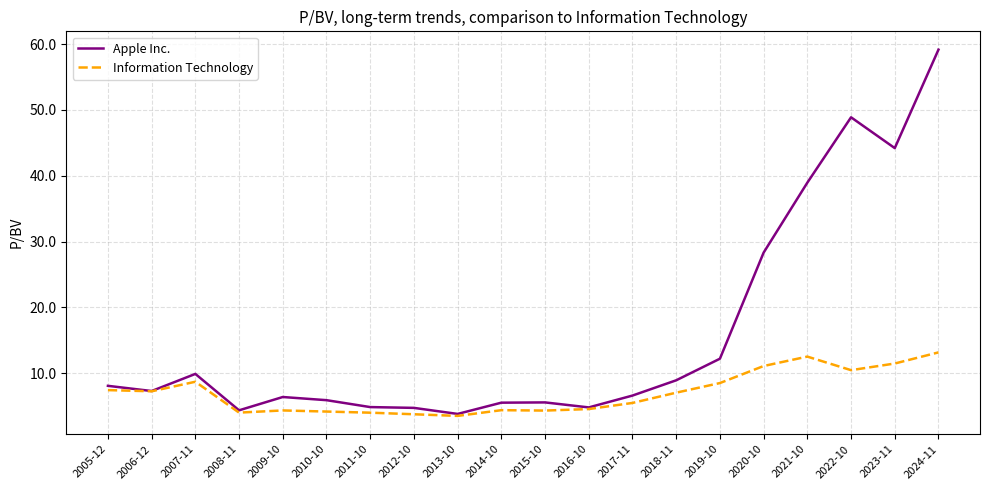

What position from the left is 2016-10?

12